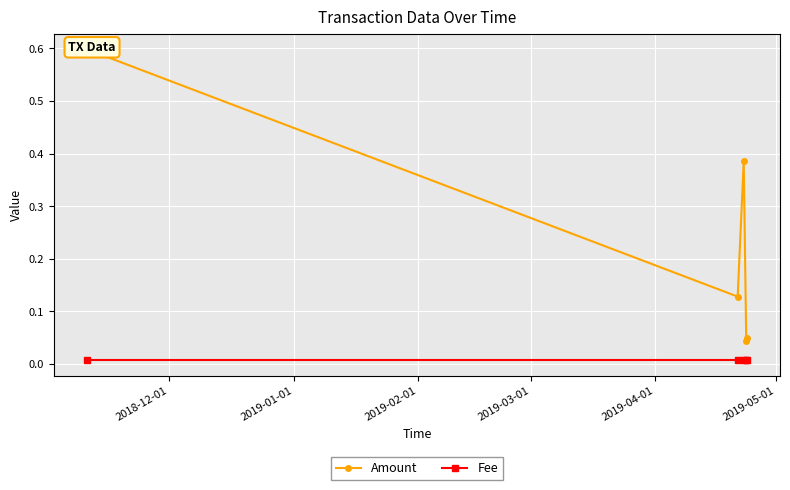

Rank the series by their average value, from lowest to highest.

Fee, Amount